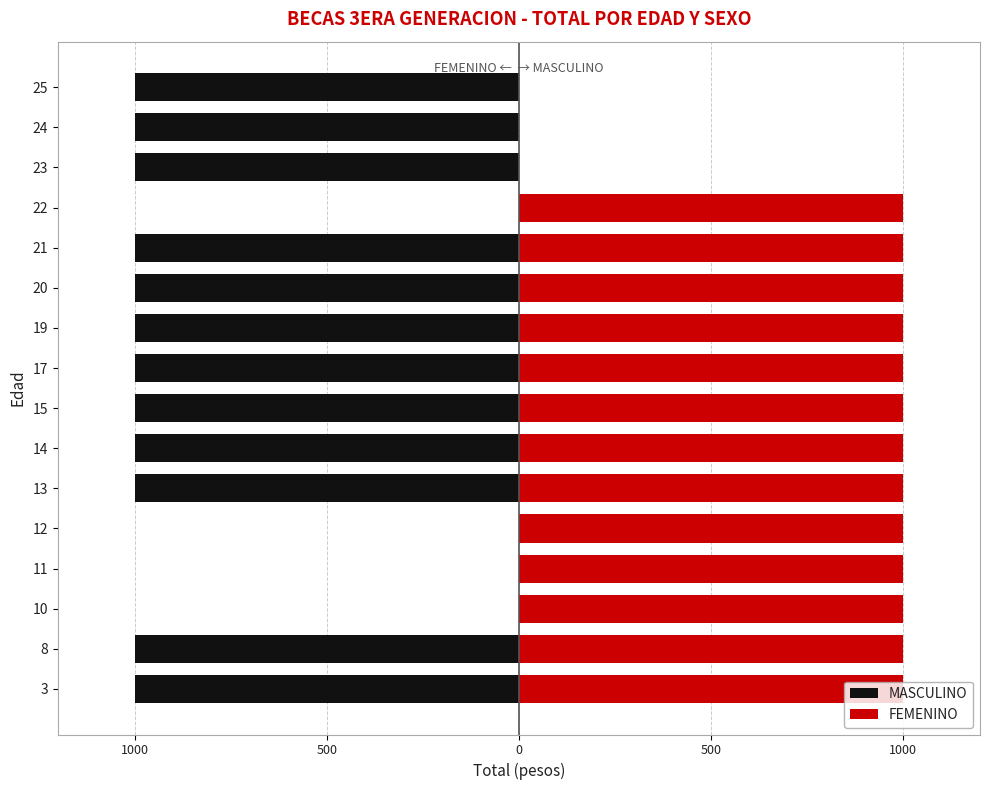

What is the lowest value of the MASCULINO series?

-1000